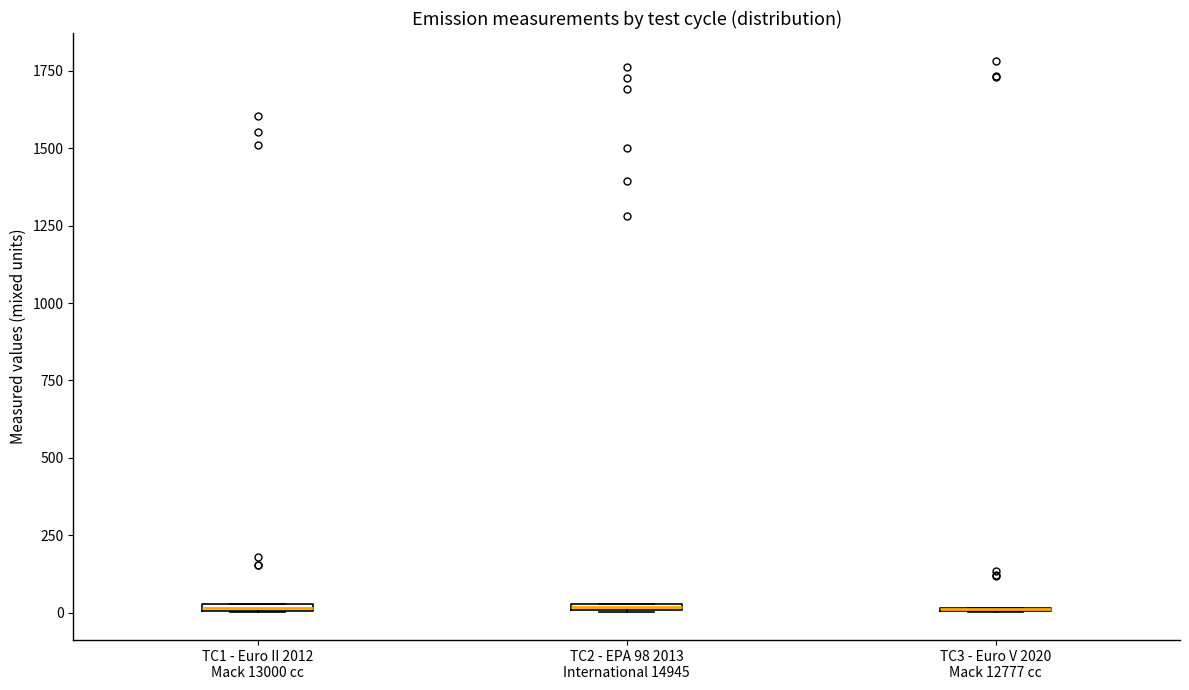

Where is the upper edge of the box for TC1 - Euro II 2012 Mack 13000 cc on the y-axis? The values are not printed on the chart, so give them approximately, as read against the axis.

50